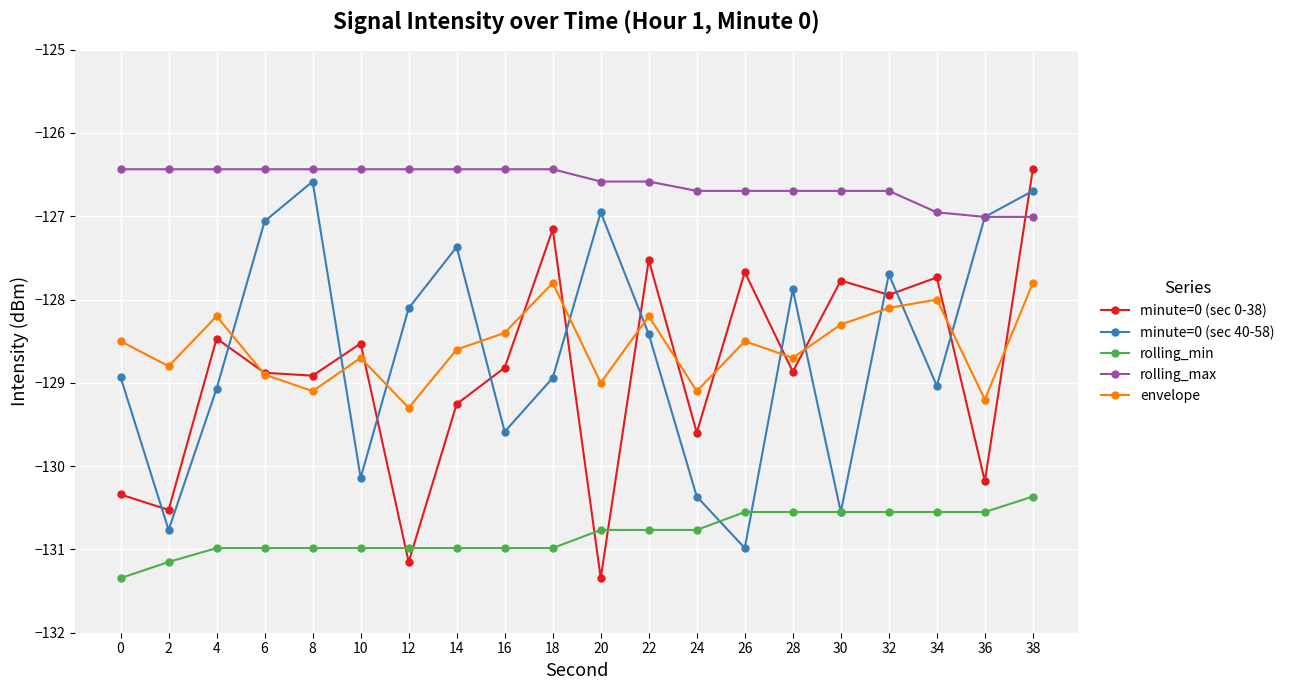

Count the number of data series in this chart.

5